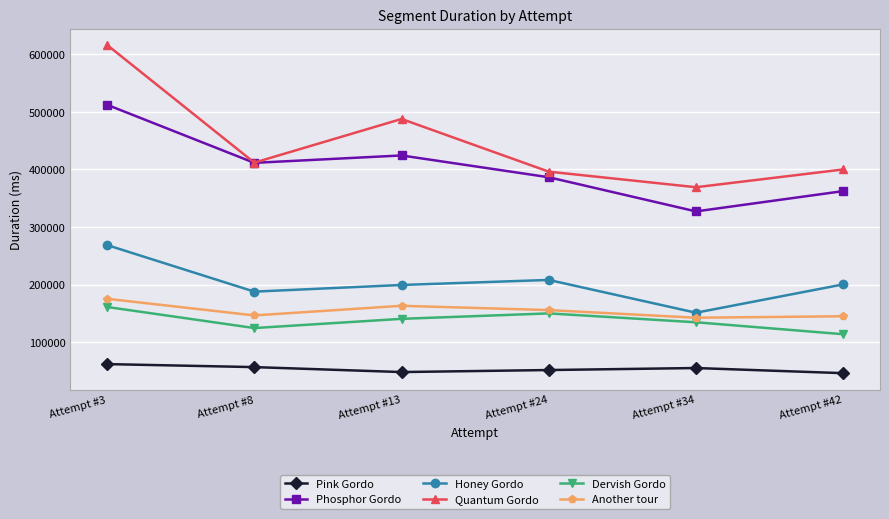

True or false: Quantum Gordo and Honey Gordo cross at least once.

False